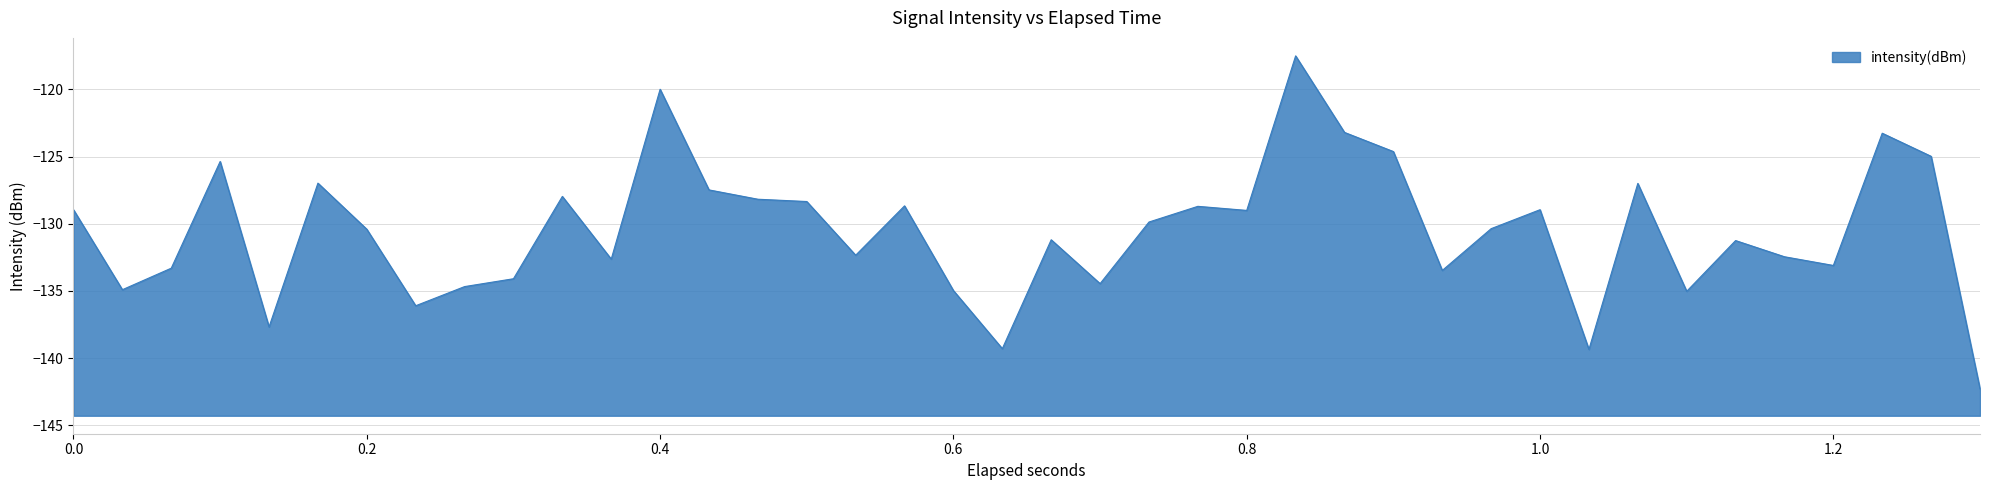

What is the difference between the maximum and minimum values?

24.8